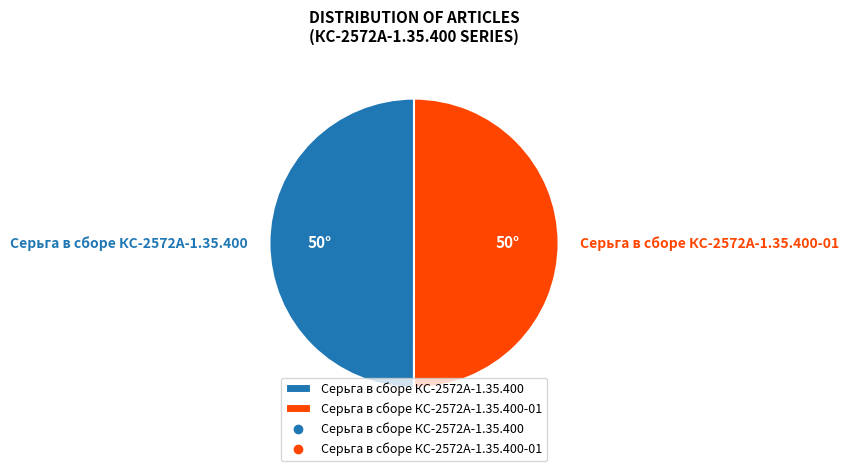

Approximately how many times larger is the value at Серьга в сборе КС-2572А-1.35.400-01 compared to Серьга в сборе КС-2572А-1.35.400?

1.0